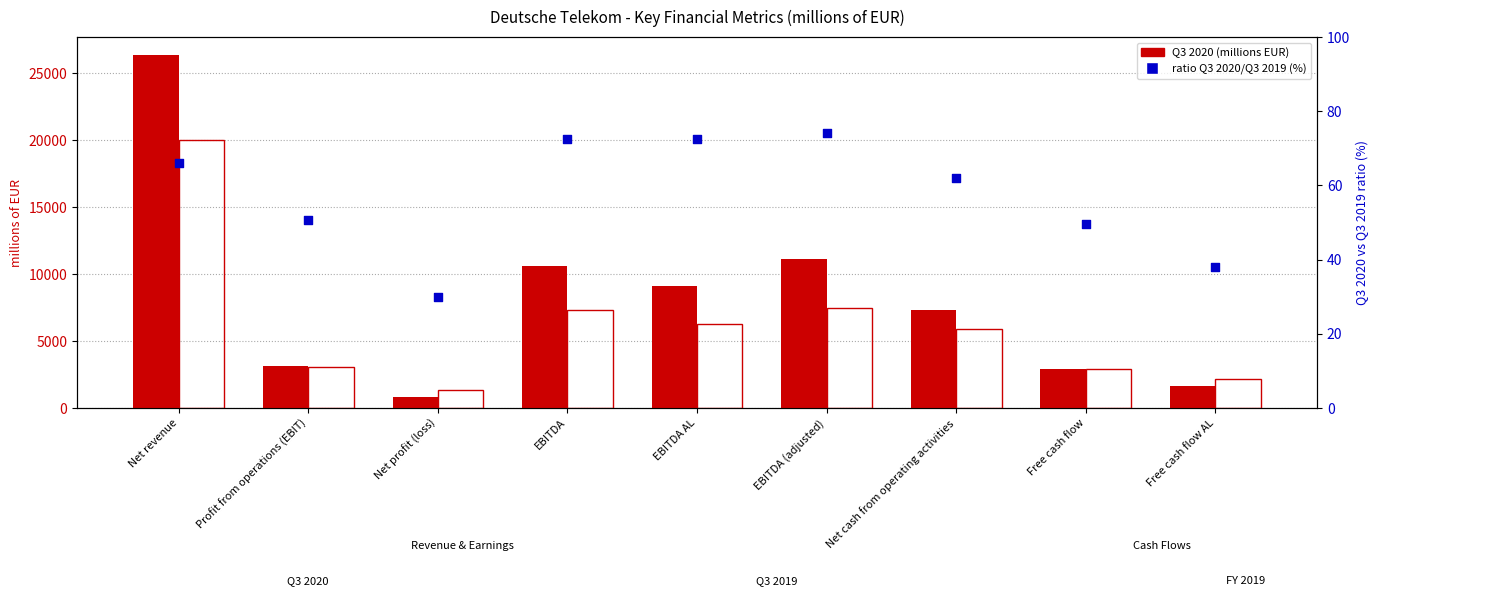

Is the value of Q3 2020 at Net revenue greater than the value of Q3 2019 at Free cash flow AL?

Yes